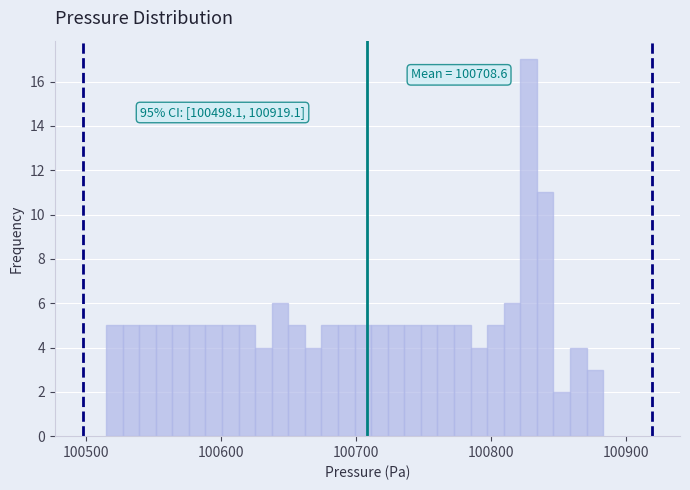

Read against the x-axis, roughly where is the centre of the tallest bar?

100830